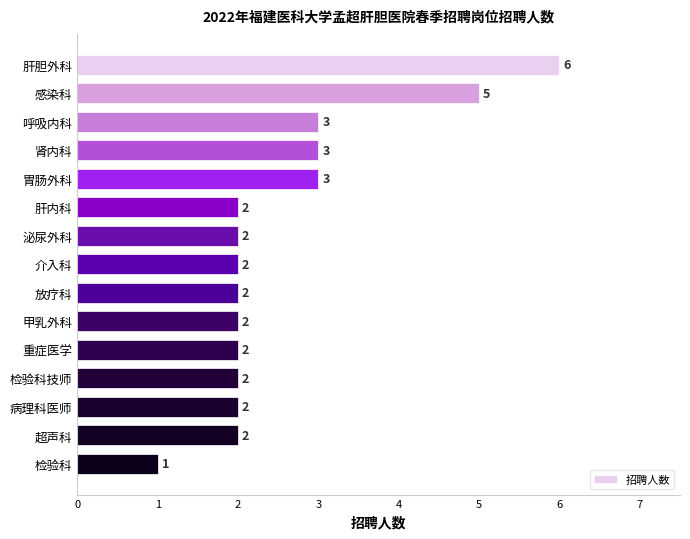

What is the difference between the maximum and minimum values?

5